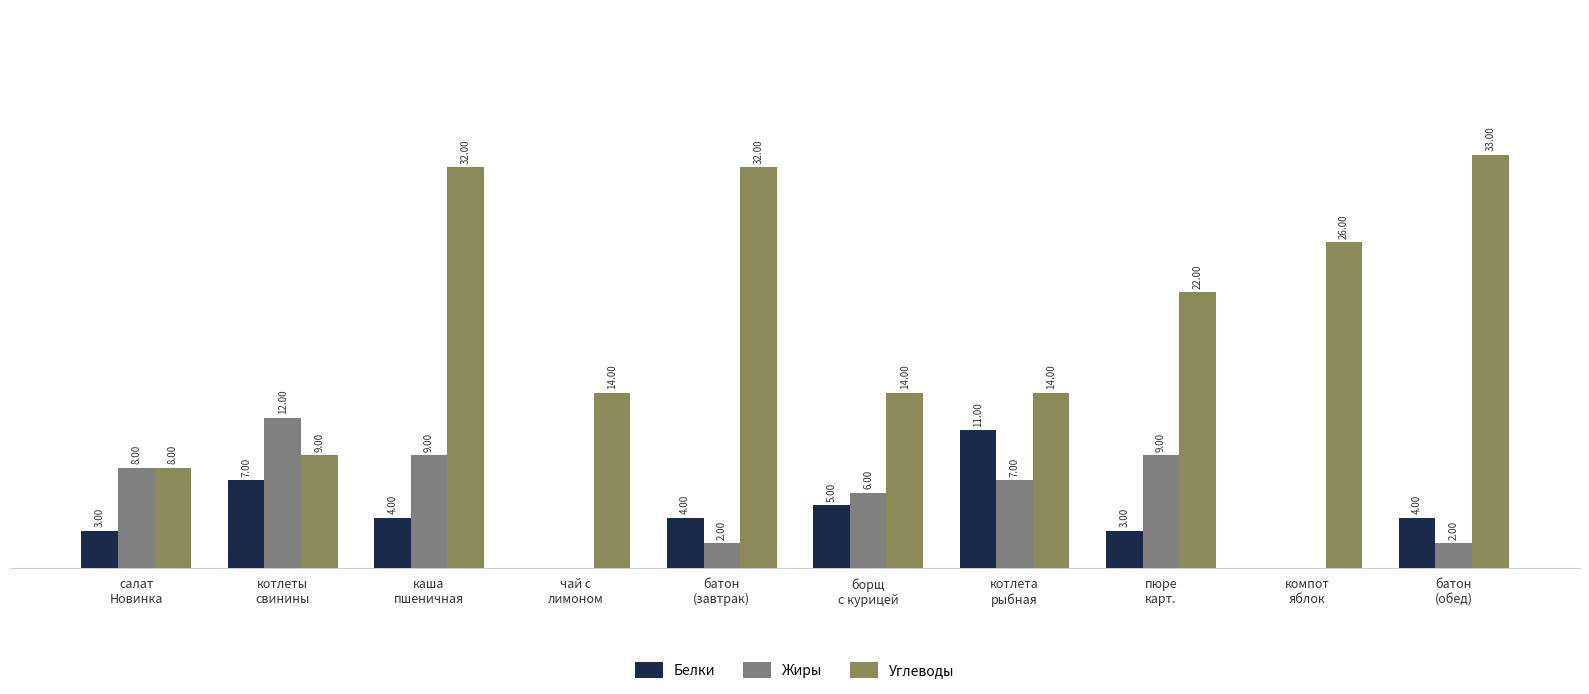

Which category has the highest value across all series?

батон
(обед)